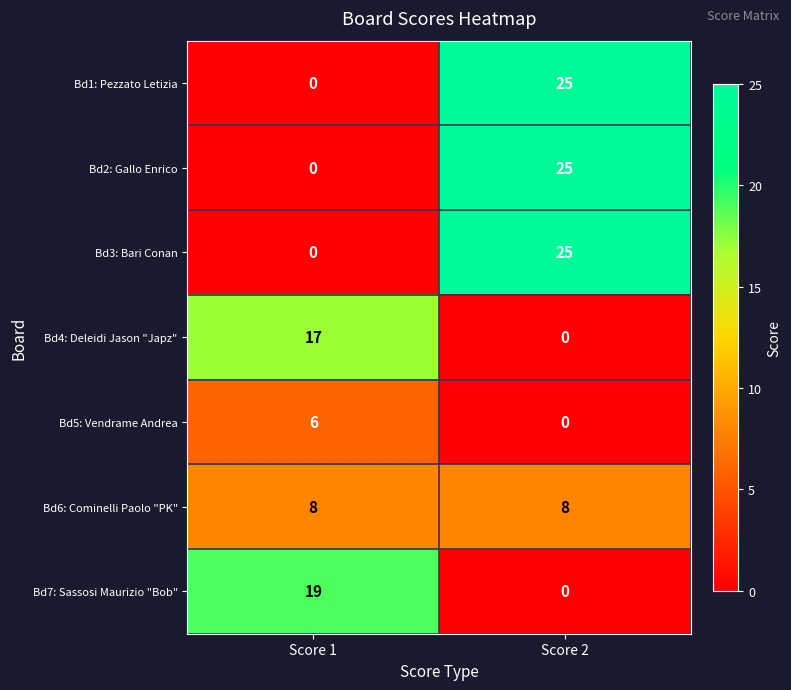

How many categories are shown in the chart?

2